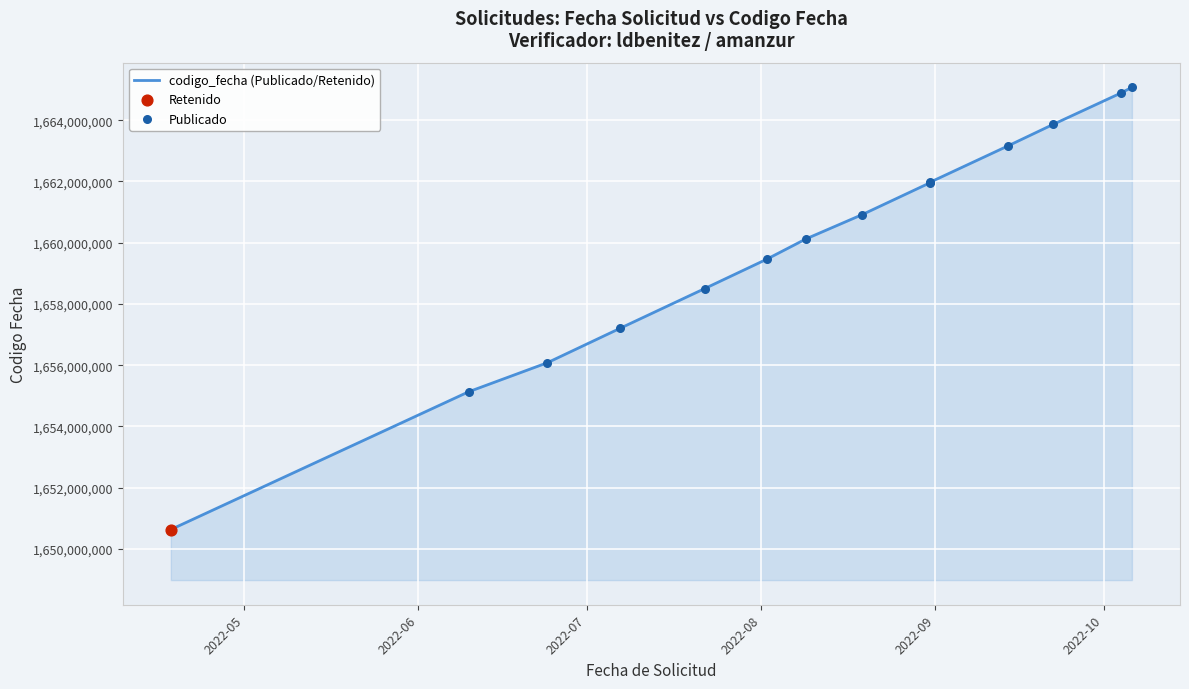

What is the change in value from 2022-04-18 to 2022-07-22?

+7868664